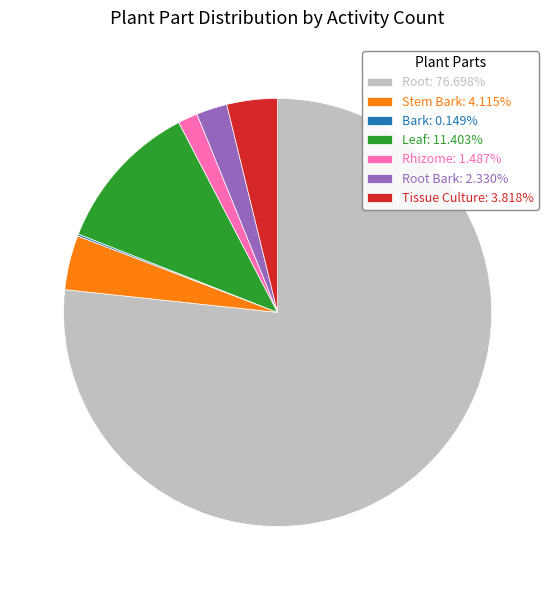

Does Leaf: 11.403% represent more than half of the total?

No